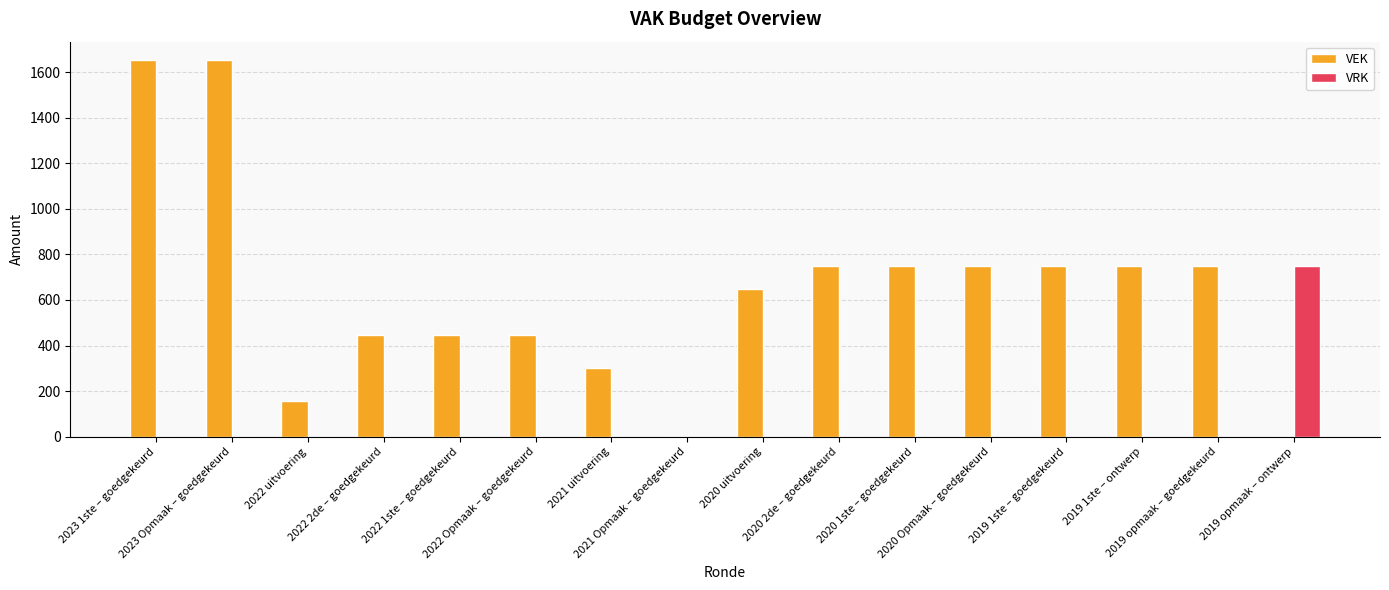

What is the sum of all VRK values?

750